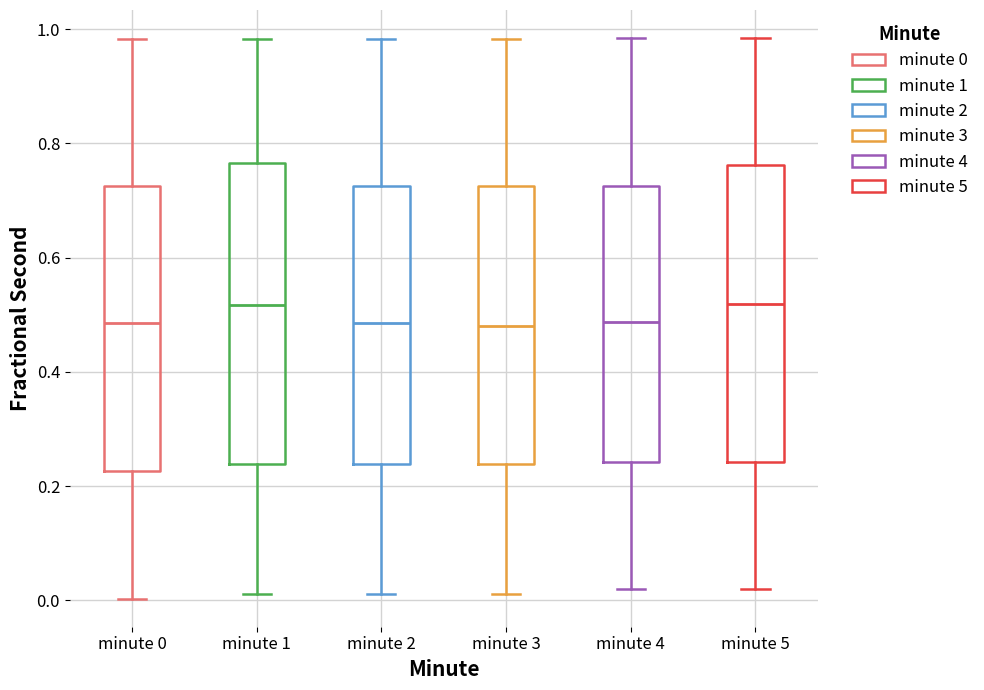

Reading left to right, read every box against the y-axis: the position of its median line, the range the box covers, and the ends of its whiskers. The values are not printed on the chart, so give them approximately, as read against the axis.

minute 0: median 0.48, box 0.22 to 0.72, whiskers 0.00 to 0.98
minute 1: median 0.52, box 0.24 to 0.76, whiskers 0.02 to 0.98
minute 2: median 0.48, box 0.24 to 0.72, whiskers 0.02 to 0.98
minute 3: median 0.48, box 0.24 to 0.72, whiskers 0.02 to 0.98
minute 4: median 0.48, box 0.24 to 0.72, whiskers 0.02 to 0.98
minute 5: median 0.52, box 0.24 to 0.76, whiskers 0.02 to 0.98